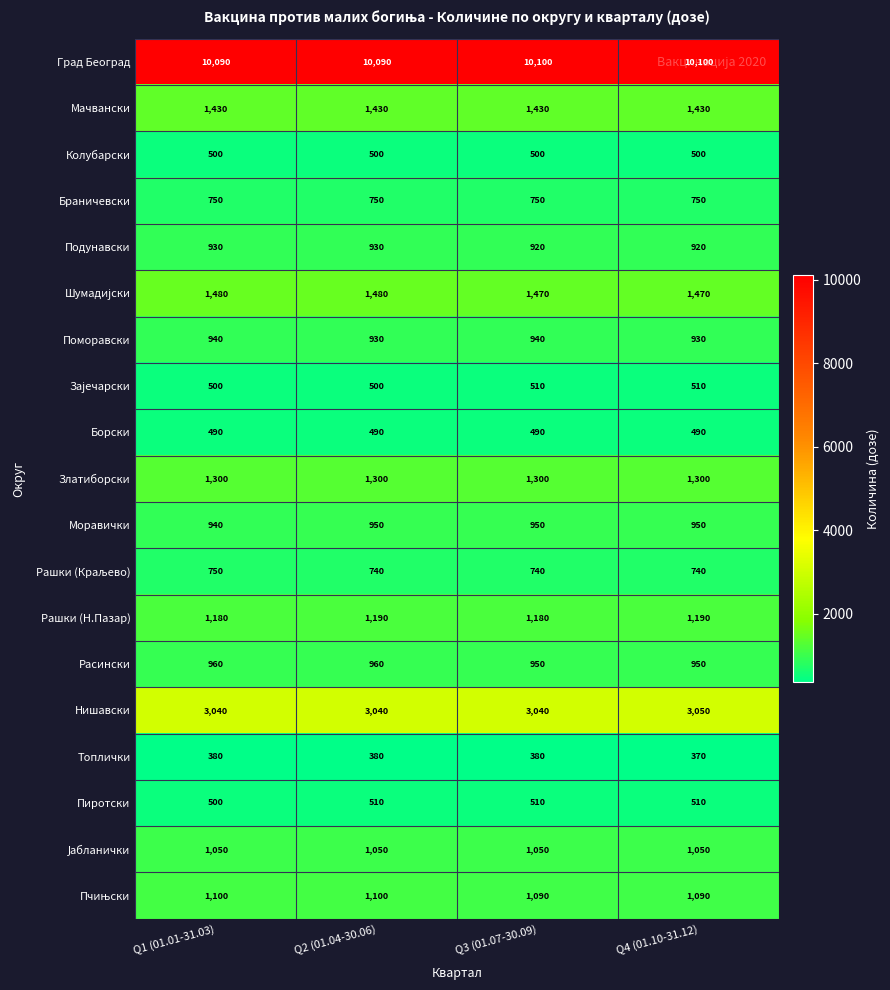

What is the minimum value for Мачвански?

1430